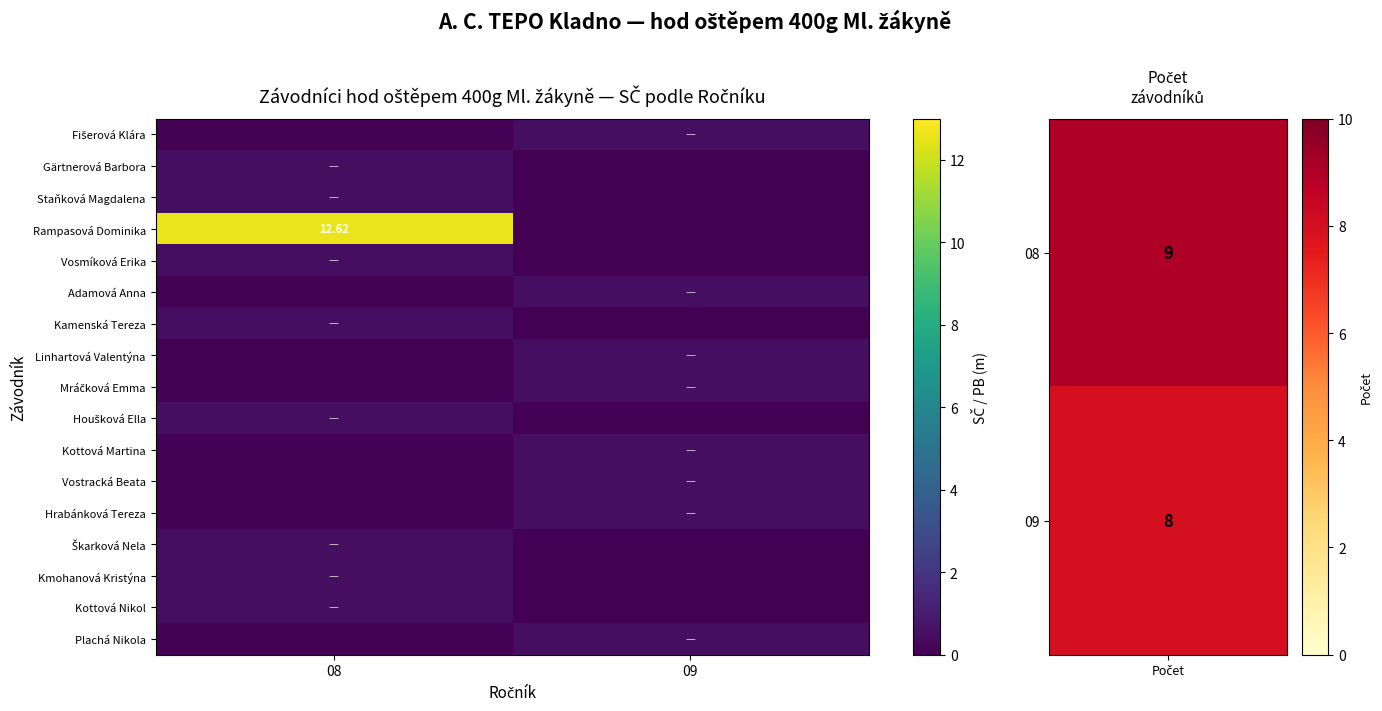

What is the spread (max minus min) of values at 08?

12.6